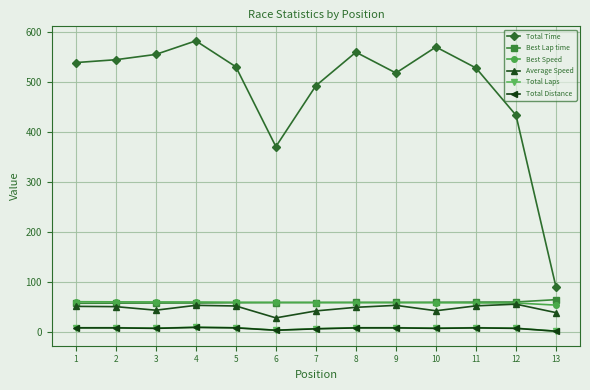

True or false: Total Laps and Best Lap time intersect in this chart.

False